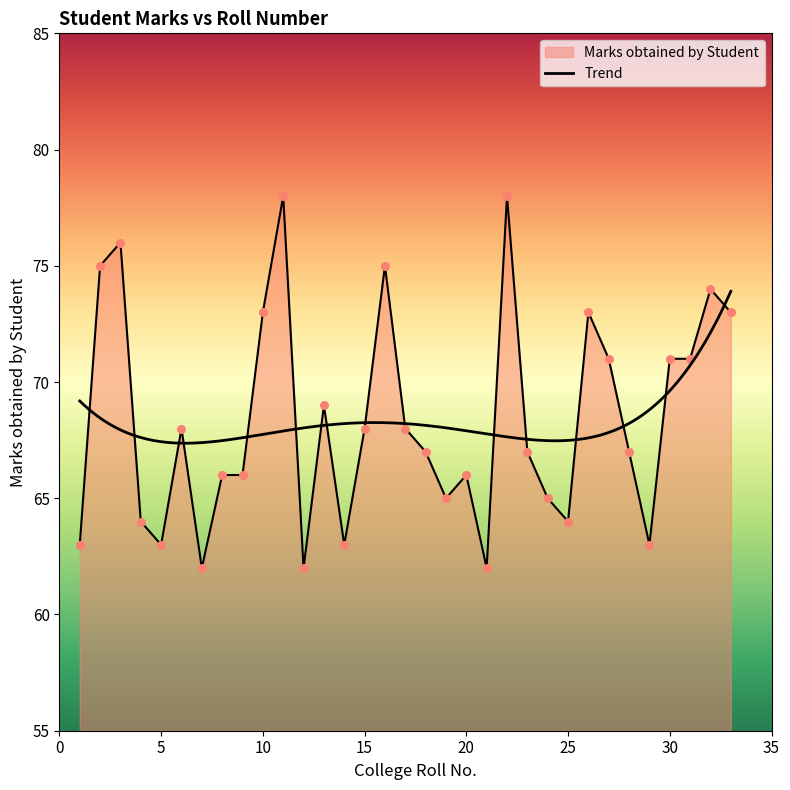

What is the change in value from 24 to 33?

+8